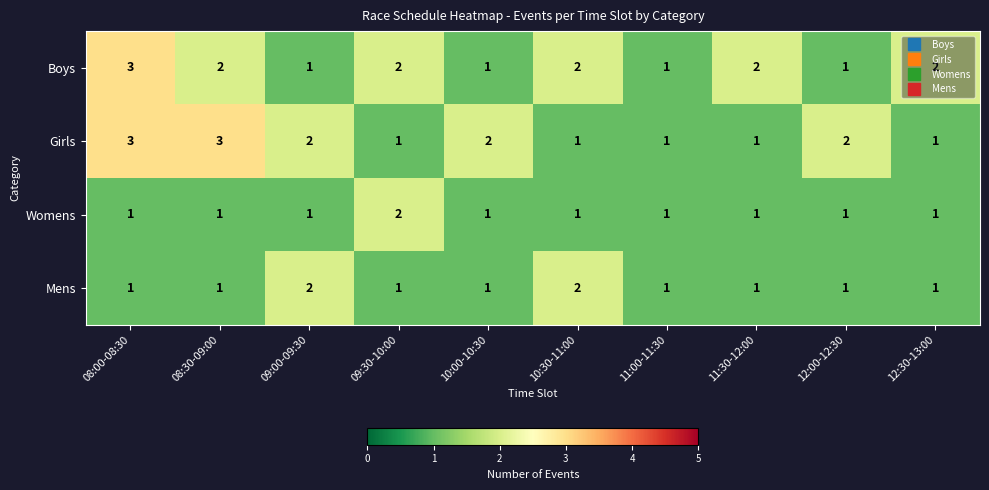

The Womens series shows 1 at 12:00-12:30. True or false?

True